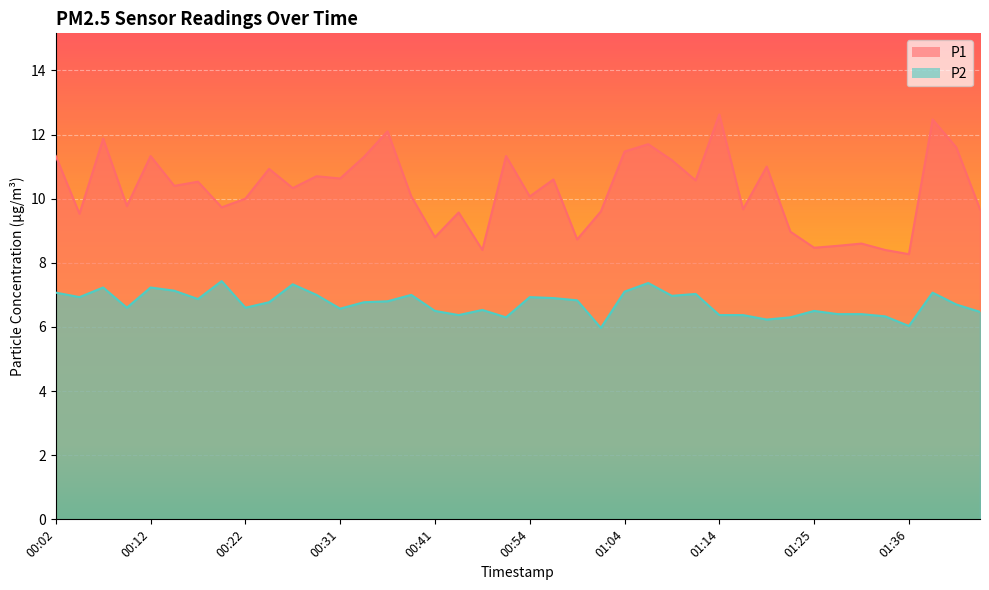

Reading right to left, list all the values displayed in this chart.

P1: 9.7	11.6	12.5	8.3	8.4	8.6	8.5	8.5	9.0	11.0	9.7	12.6	10.6	11.2	11.7	11.5	9.6	8.7	10.6	10.1	11.3	8.4	9.6	8.8	10.1	12.1	11.3	10.6	10.7	10.3	10.9	10.0	9.7	10.5	10.4	11.3	9.8	11.9	9.5	11.3
P2: 6.5	6.7	7.1	6.0	6.3	6.4	6.4	6.5	6.3	6.2	6.4	6.4	7.0	7.0	7.4	7.1	6.0	6.8	6.9	6.9	6.3	6.5	6.4	6.5	7.0	6.8	6.8	6.6	7.0	7.3	6.8	6.6	7.4	6.9	7.1	7.2	6.6	7.2	6.9	7.1